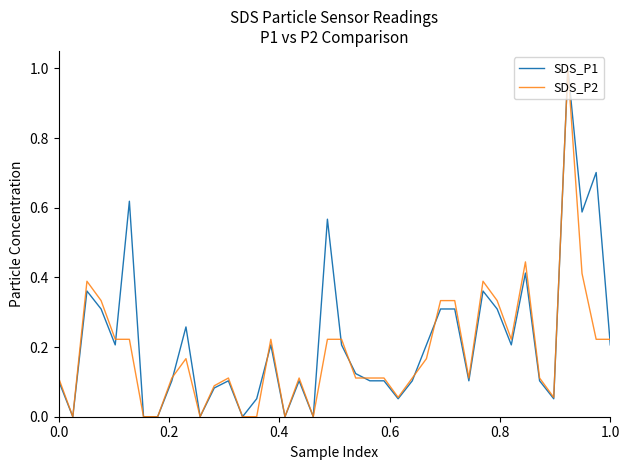

Which series has the largest total across all categories?

SDS_P1